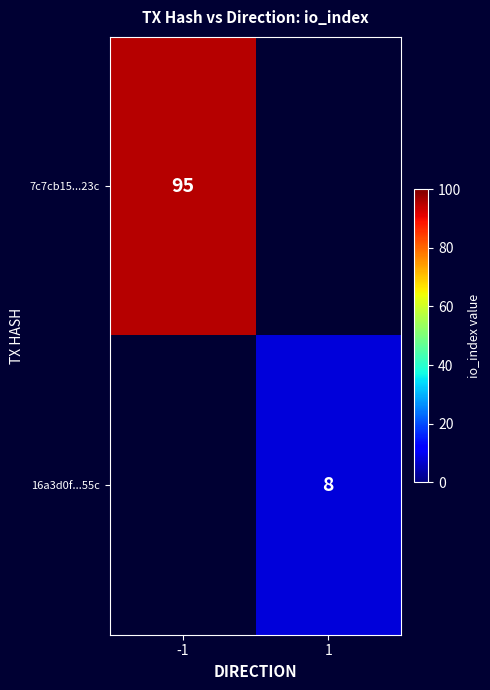

Is it true that 16a3d0f...55c equals 8 at 1?

True